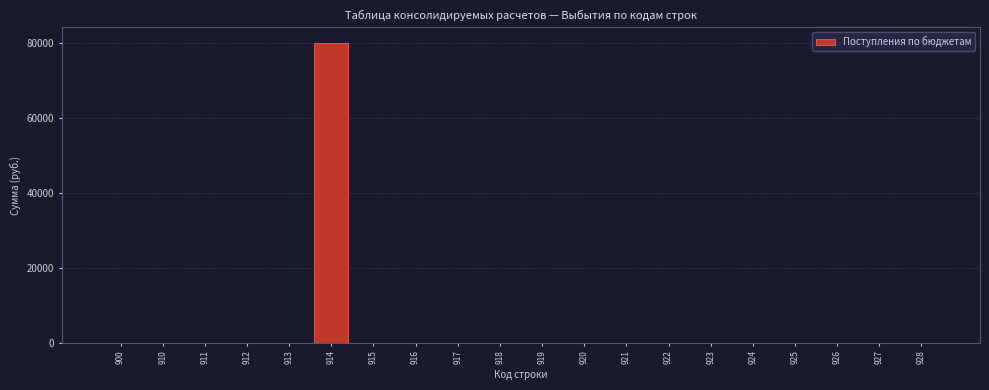

Reading right to left, what are all the values shown in this chart?

928=0	927=0	926=0	925=0	924=0	923=0	922=0	921=0	920=0	919=0	918=0	917=0	916=0	915=0	914=80000	913=0	912=0	911=0	910=0	900=0